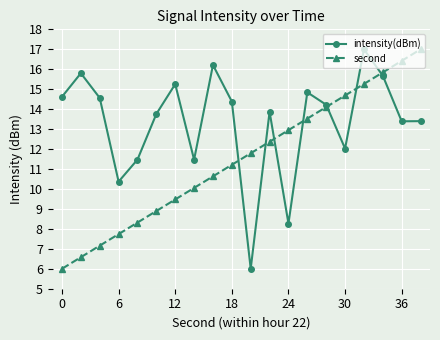

What is the lowest value of the intensity(dBm) series?

6.0